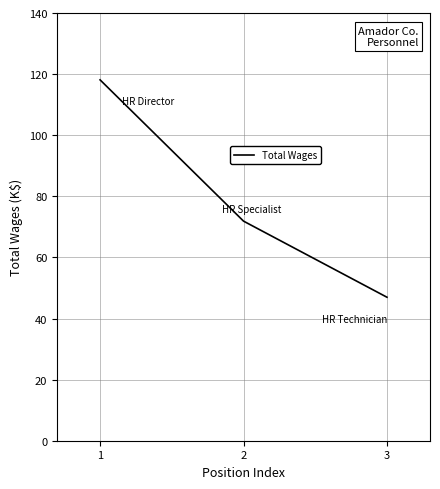

At which category does the chart reach its peak across all series?

1